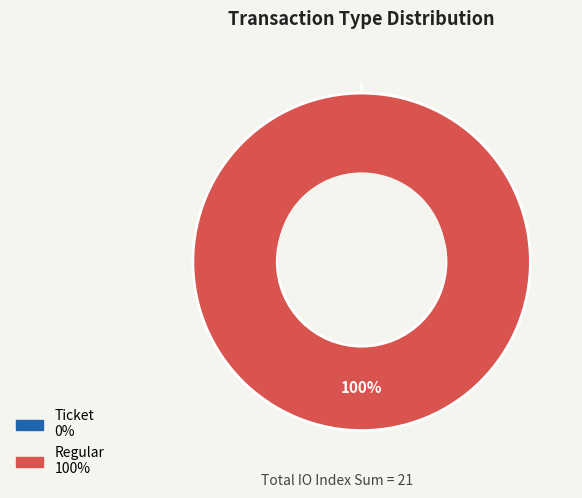

What is the smallest slice in the pie chart?

Ticket